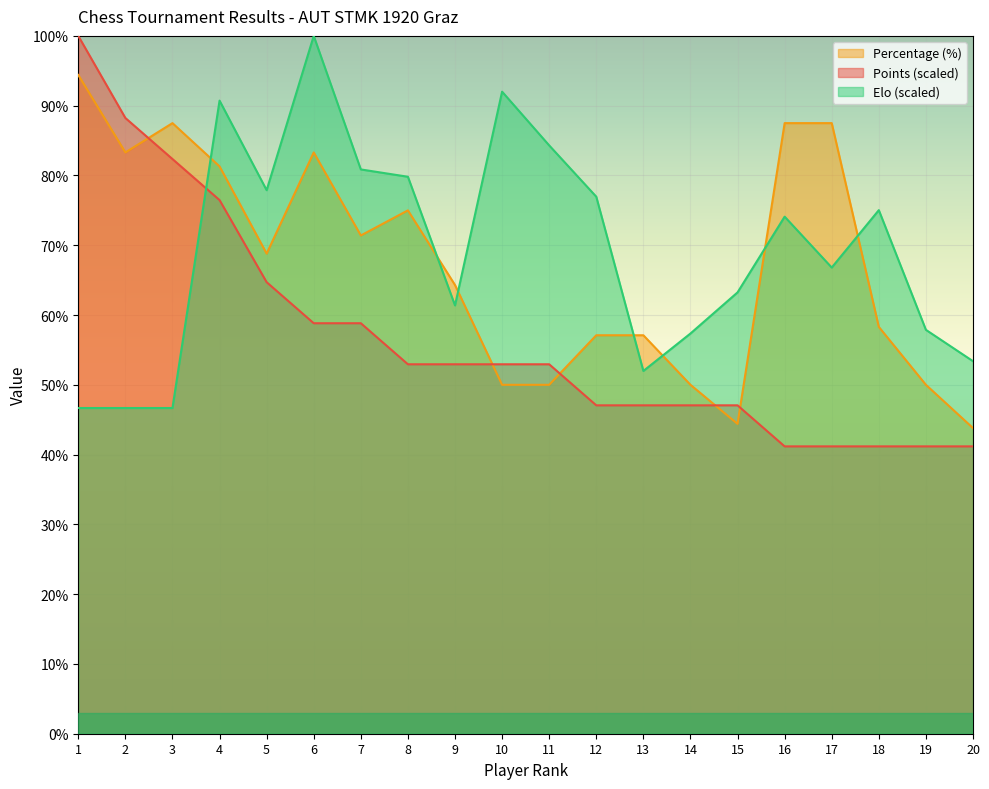

At which label does Elo reach its minimum?

1